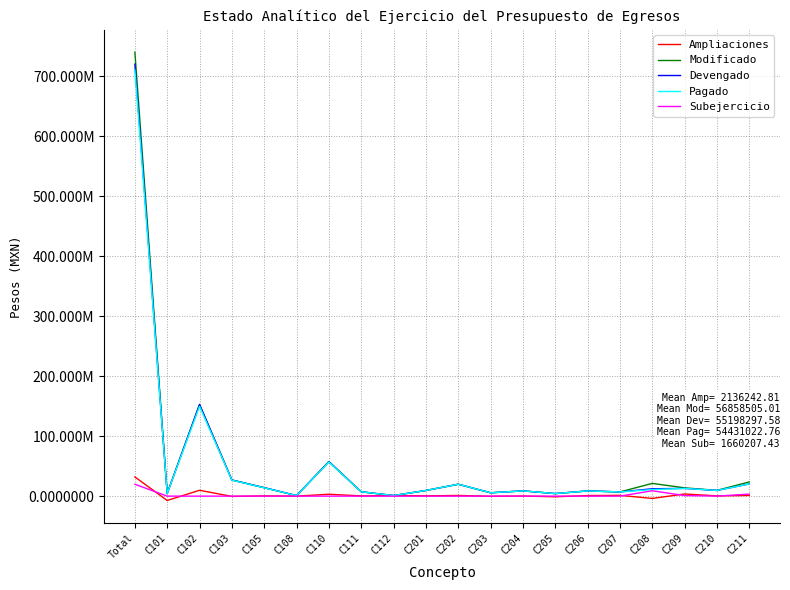

Is this an area chart (filled region under the line)?

No